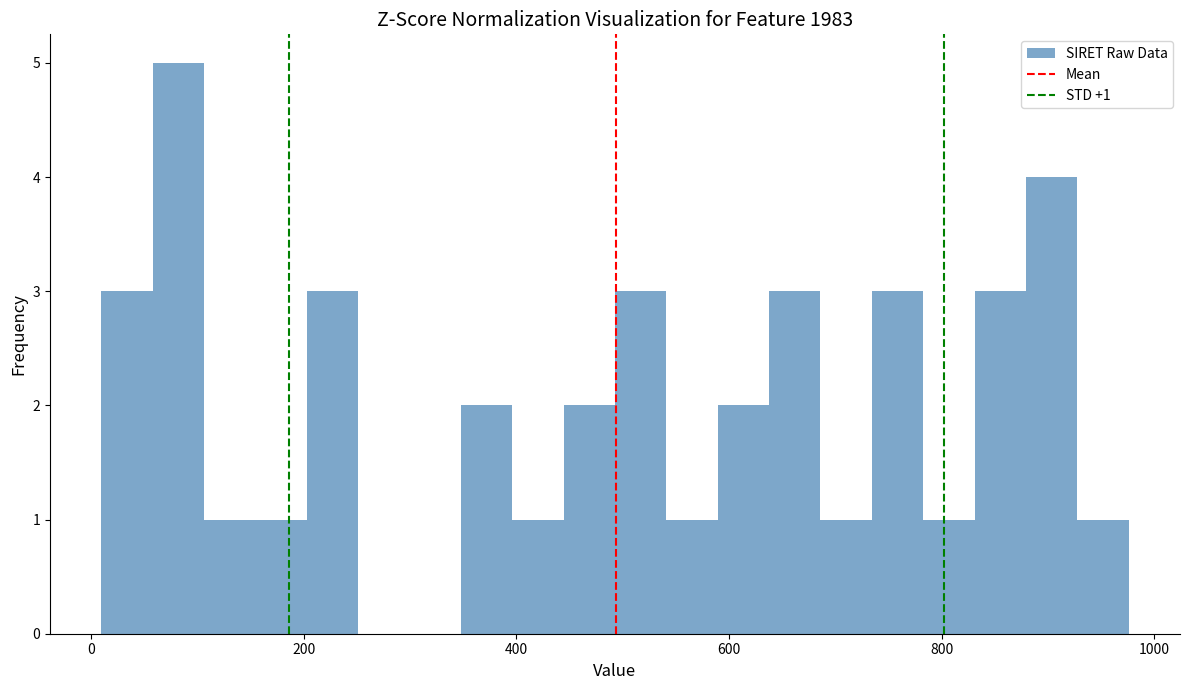

Read against the x-axis, roughly where is the centre of the tallest bar?

80